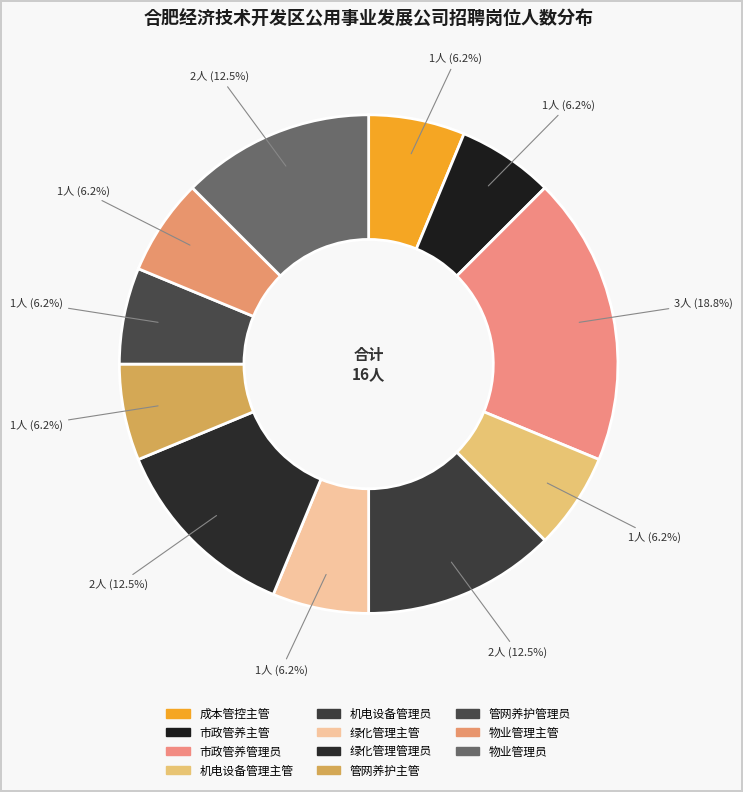

Do 成本管控主管 and 绿化管理管理员 together represent more than half of the pie?

No